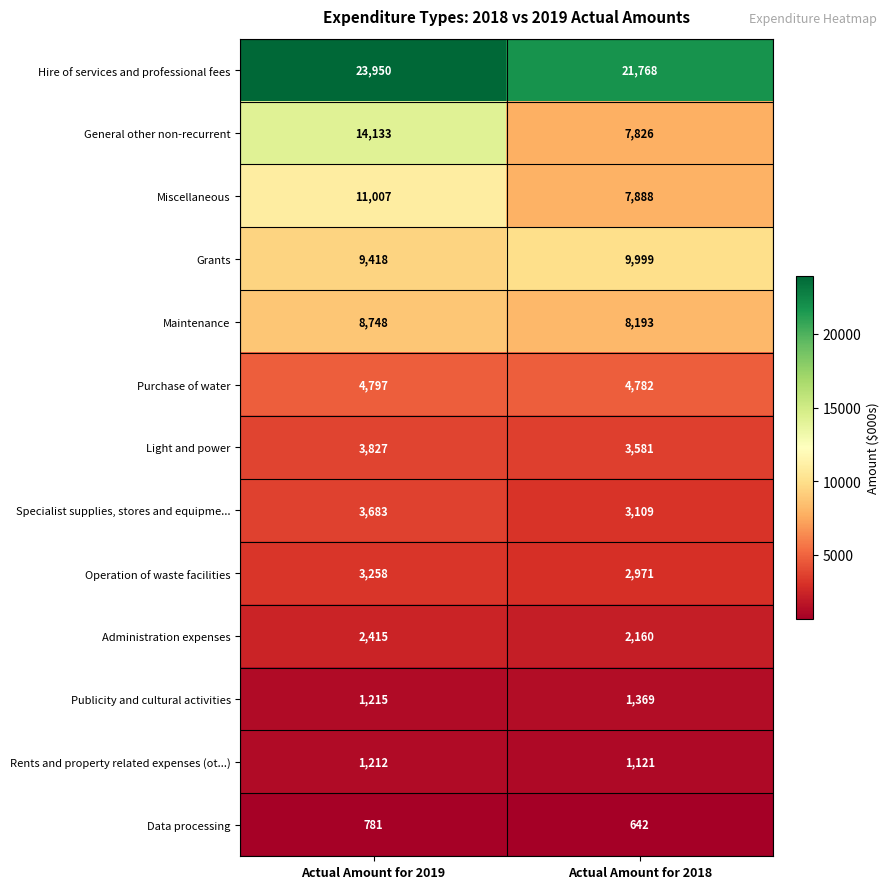

Reading right to left, extract all data points from this chart.

Hire of services and professional fees: 21768	23950
General other non-recurrent: 7826	14133
Miscellaneous: 7888	11007
Grants: 9999	9418
Maintenance: 8193	8748
Purchase of water: 4782	4797
Light and power: 3581	3827
Specialist supplies, stores and equipme...: 3109	3683
Operation of waste facilities: 2971	3258
Administration expenses: 2160	2415
Publicity and cultural activities: 1369	1215
Rents and property related expenses (ot...): 1121	1212
Data processing: 642	781